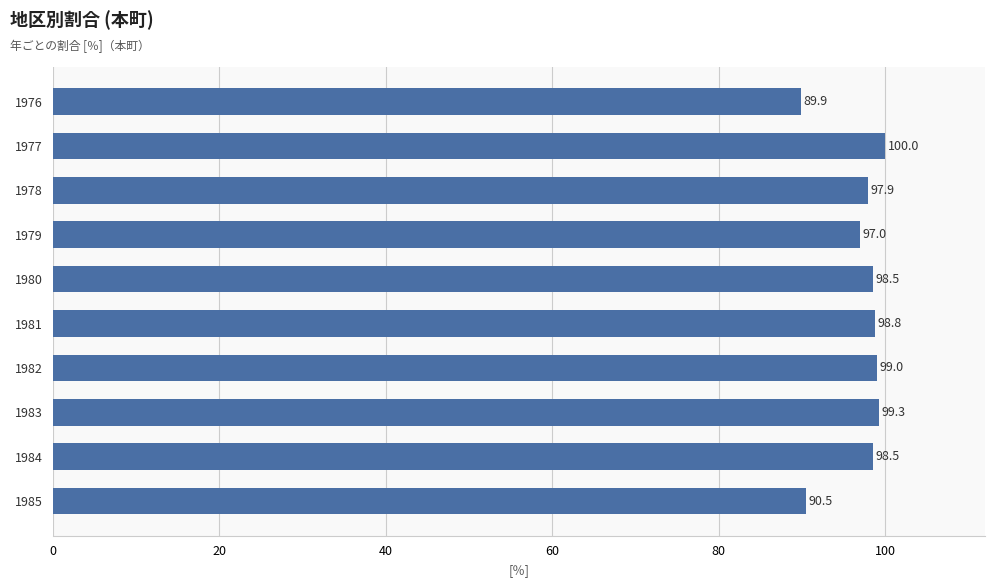

Approximately how many times larger is the value at 1982 compared to 1983?

1.0